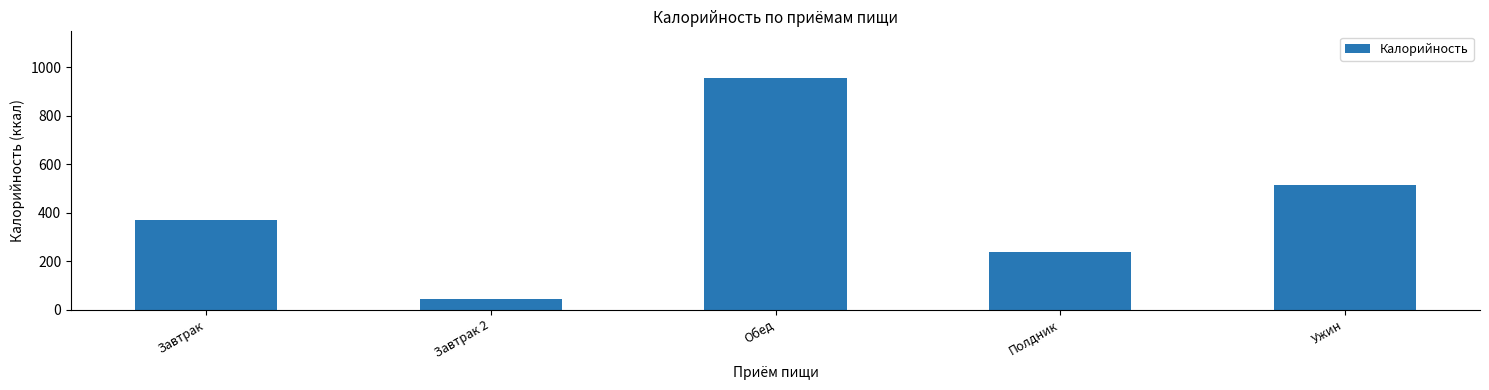

Which label corresponds to the largest value in the chart?

Обед